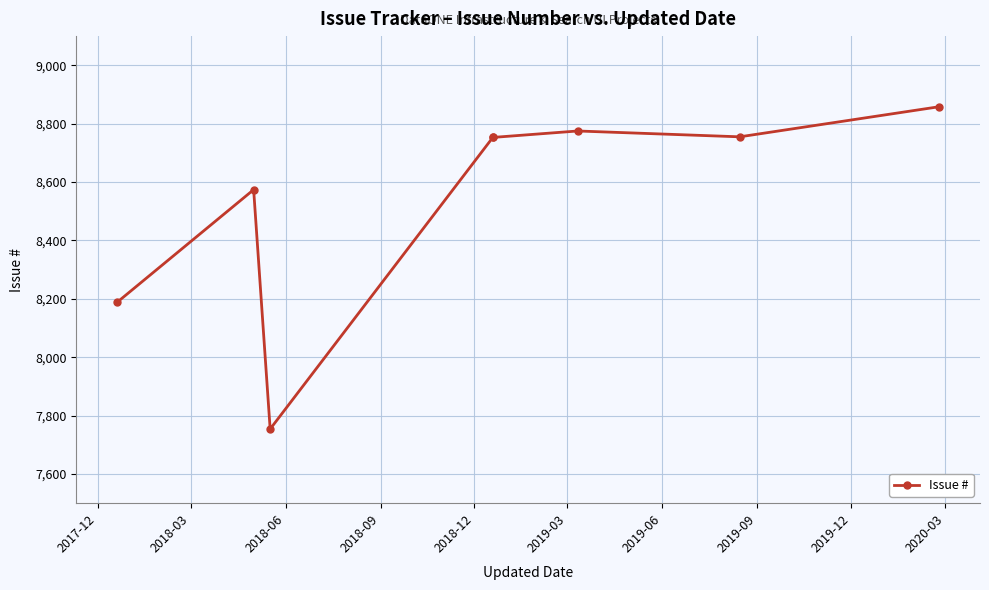

What is the maximum value shown in the chart?

8858